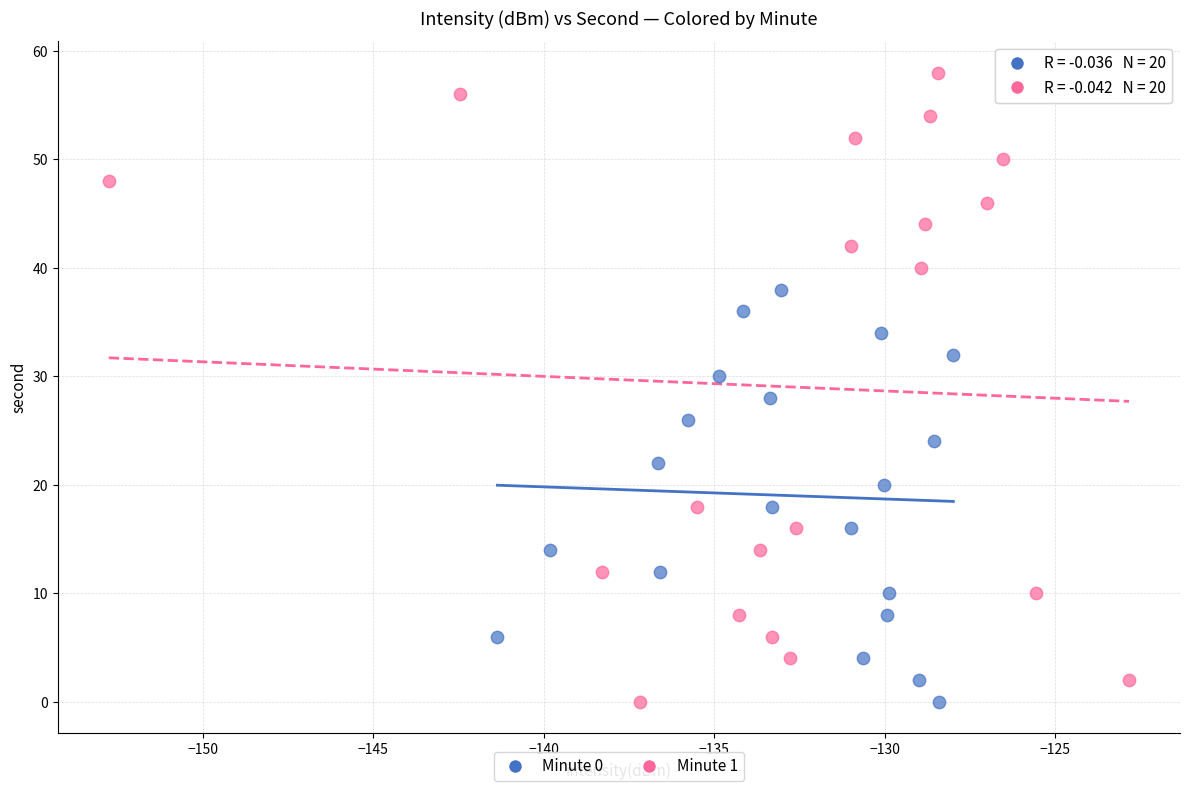

Which series contains the highest Y value?

Minute 1